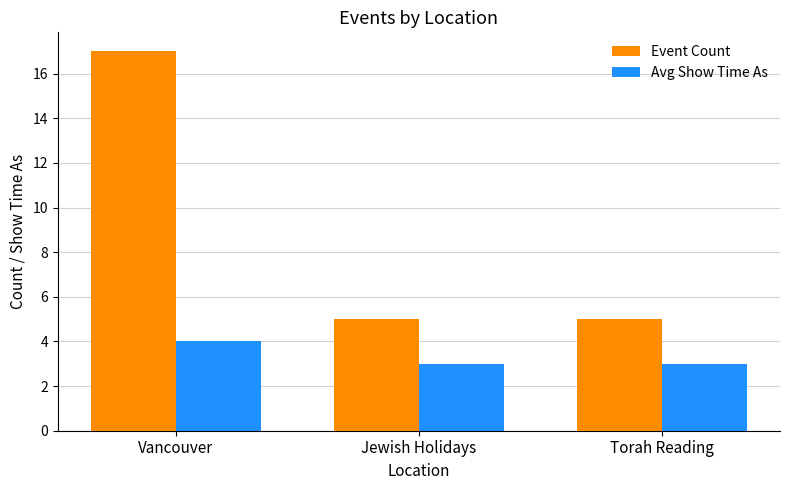

Rank the series by their average value, from highest to lowest.

Event Count, Avg Show Time As